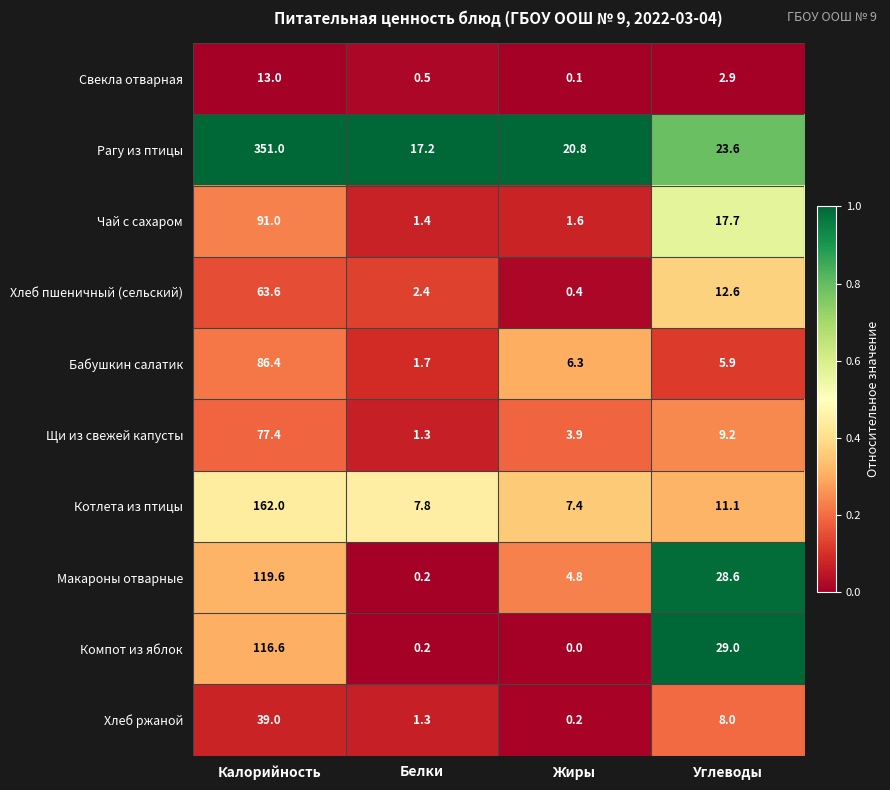

What is the sum of all Рагу из птицы values?

412.6